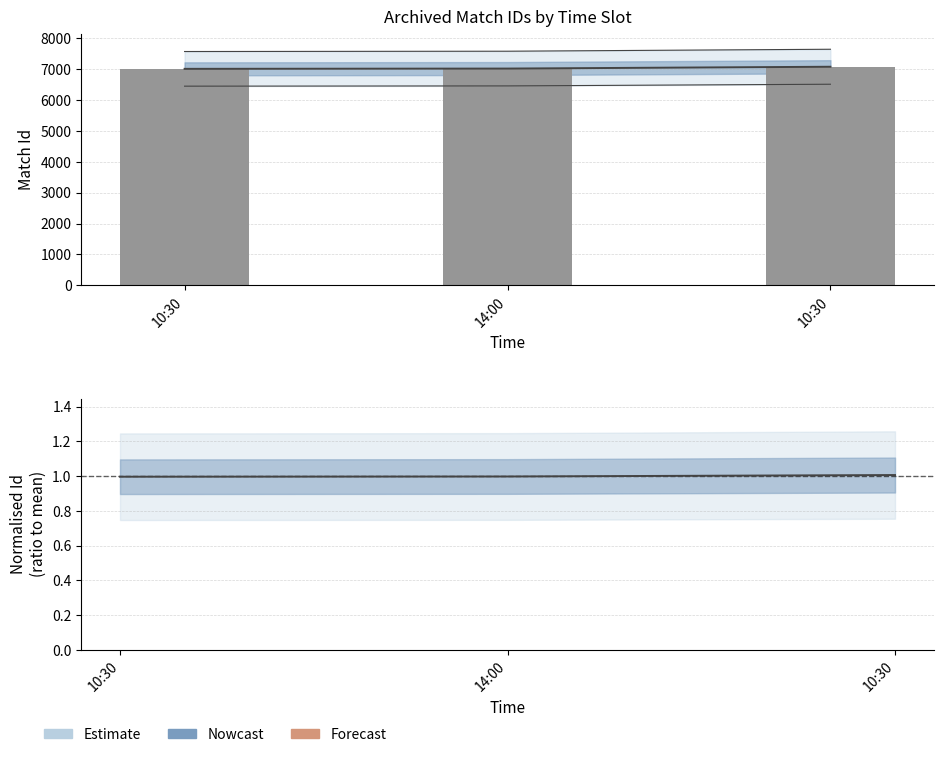

Approximately how many times larger is the value at 14:00 compared to 10:30?

1.0